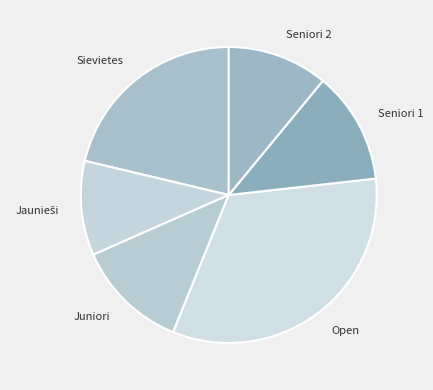

How many slices are in this pie chart?

6